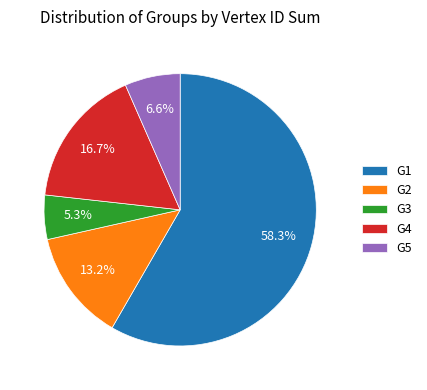

Count the number of slices in the pie.

5